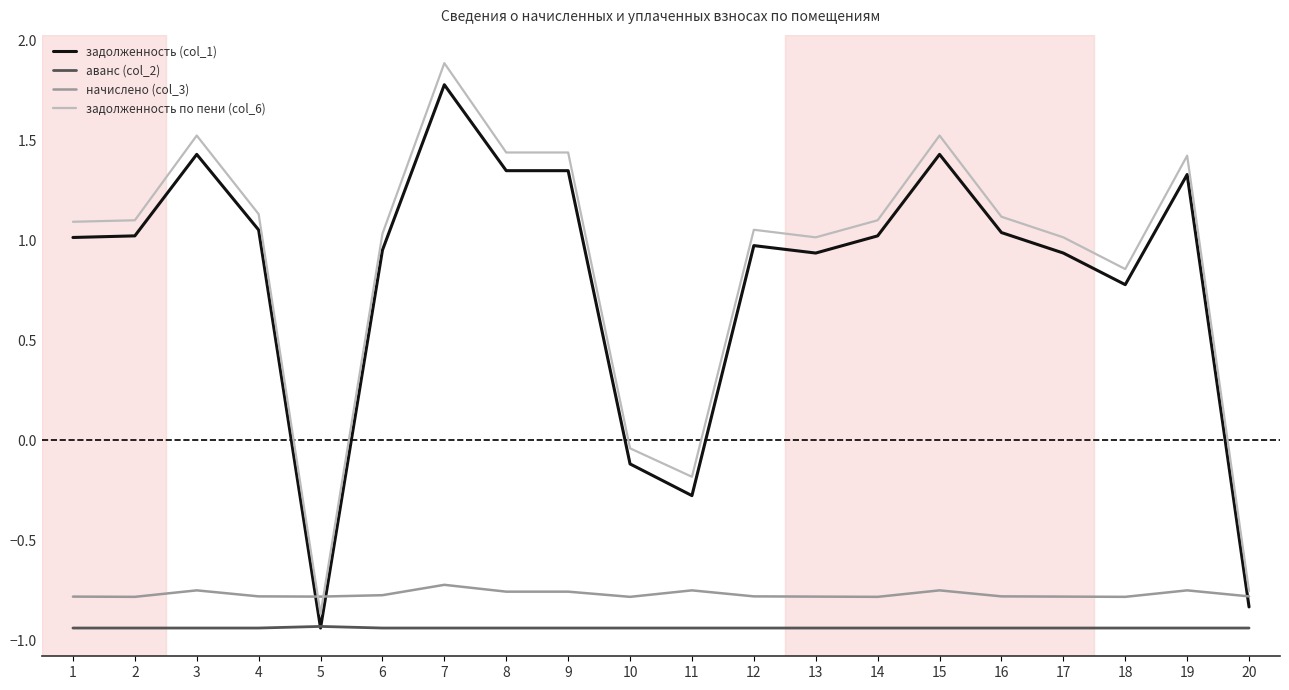

True or false: начислено (col_3) and аванс (col_2) intersect in this chart.

False